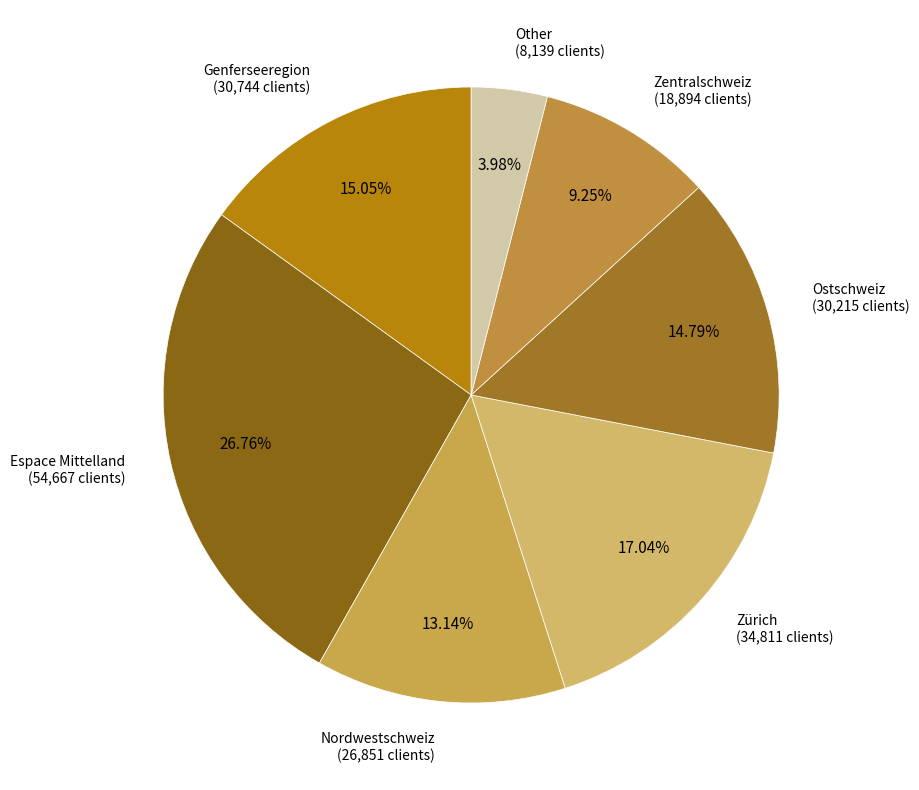

What is the smallest slice in the pie chart?

Other